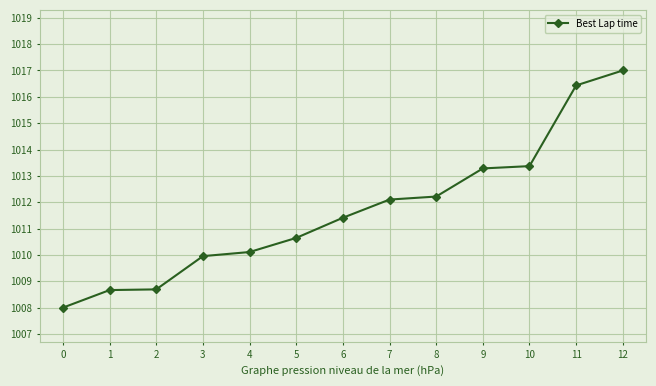

Which category has the highest value across all series?

12